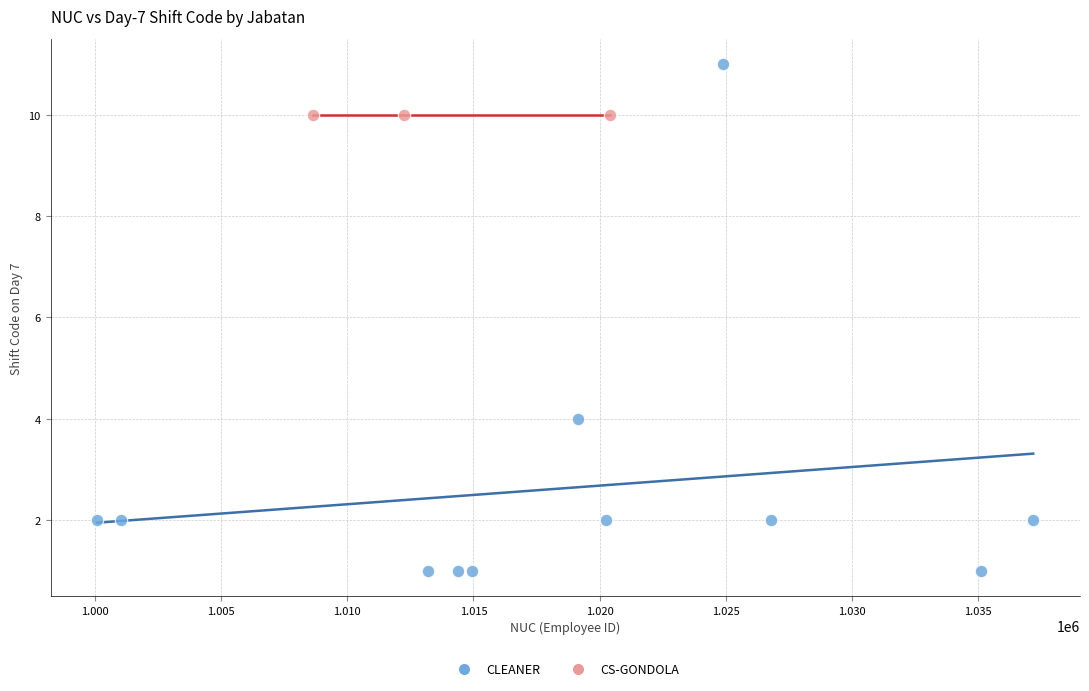

Which series reaches the minimum Y coordinate?

CLEANER